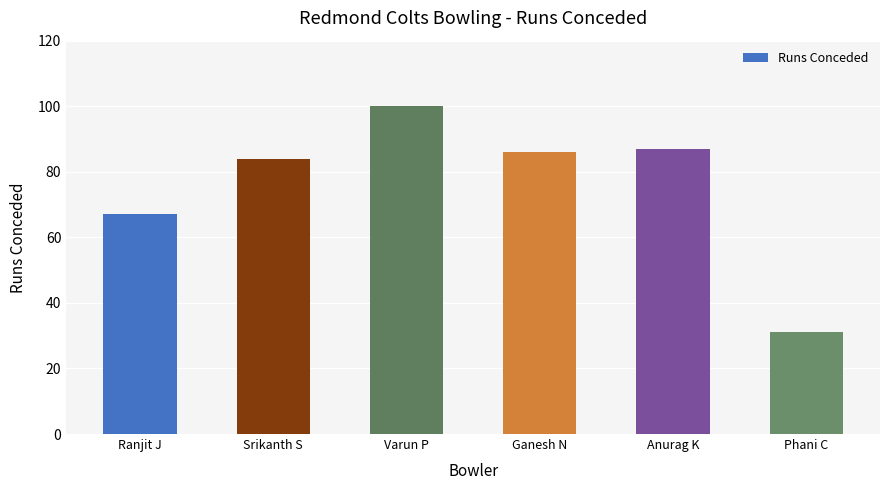

What is the difference between the second highest and minimum values?

56